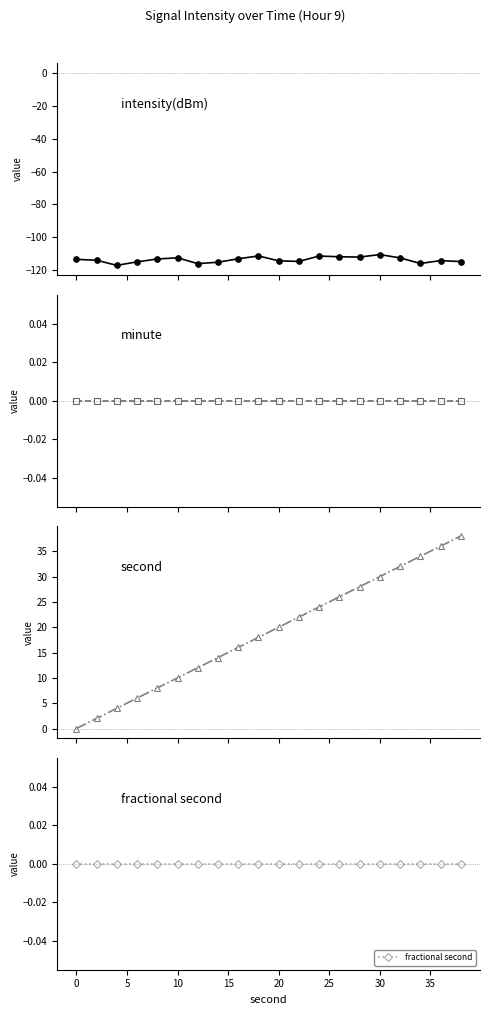

True or false: minute and second cross at least once.

False